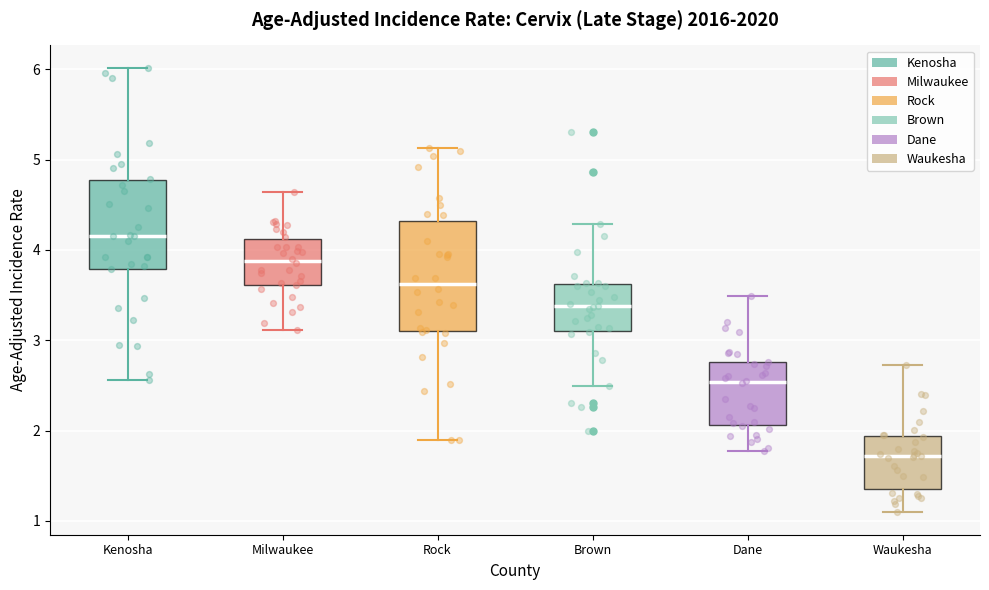

Reading left to right, read every box against the y-axis: the position of its median line, the range the box covers, and the ends of its whiskers. The values are not printed on the chart, so give them approximately, as read against the axis.

Kenosha: median 4.2, box 3.8 to 4.8, whiskers 2.6 to 6.0
Milwaukee: median 3.9, box 3.6 to 4.1, whiskers 3.1 to 4.6
Rock: median 3.6, box 3.1 to 4.3, whiskers 1.9 to 5.1
Brown: median 3.4, box 3.1 to 3.6, whiskers 2.5 to 4.3
Dane: median 2.5, box 2.1 to 2.8, whiskers 1.8 to 3.5
Waukesha: median 1.7, box 1.4 to 1.9, whiskers 1.1 to 2.7